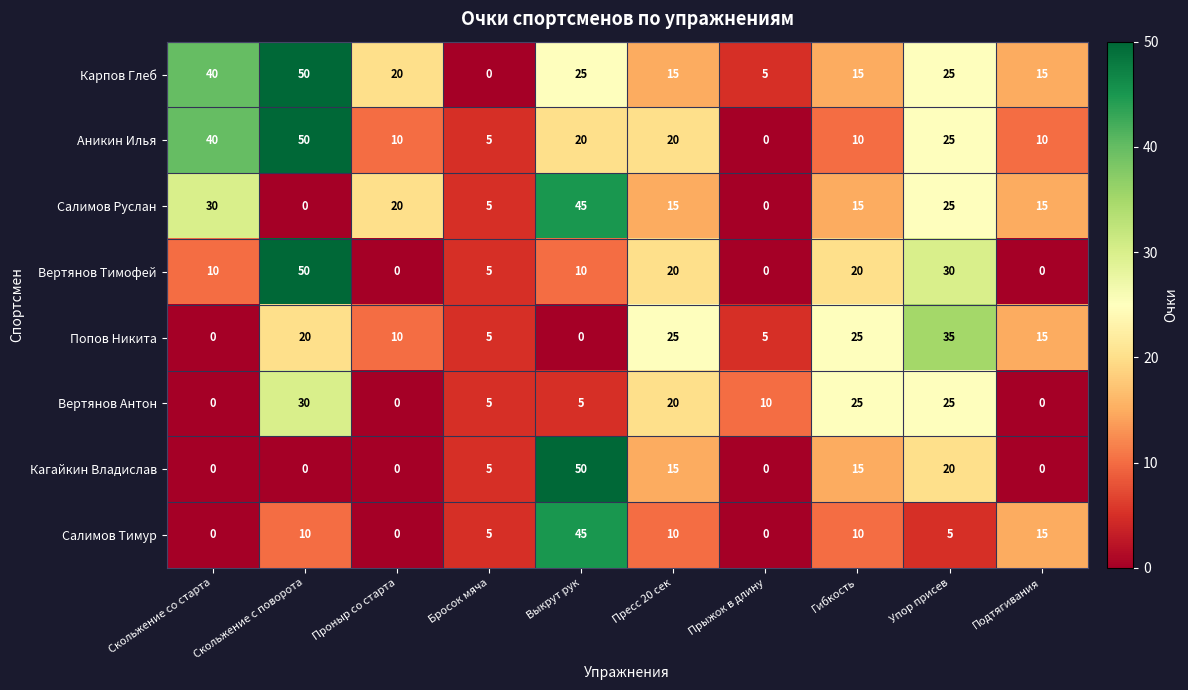

What is the spread (max minus min) of values at Бросок мяча?

5